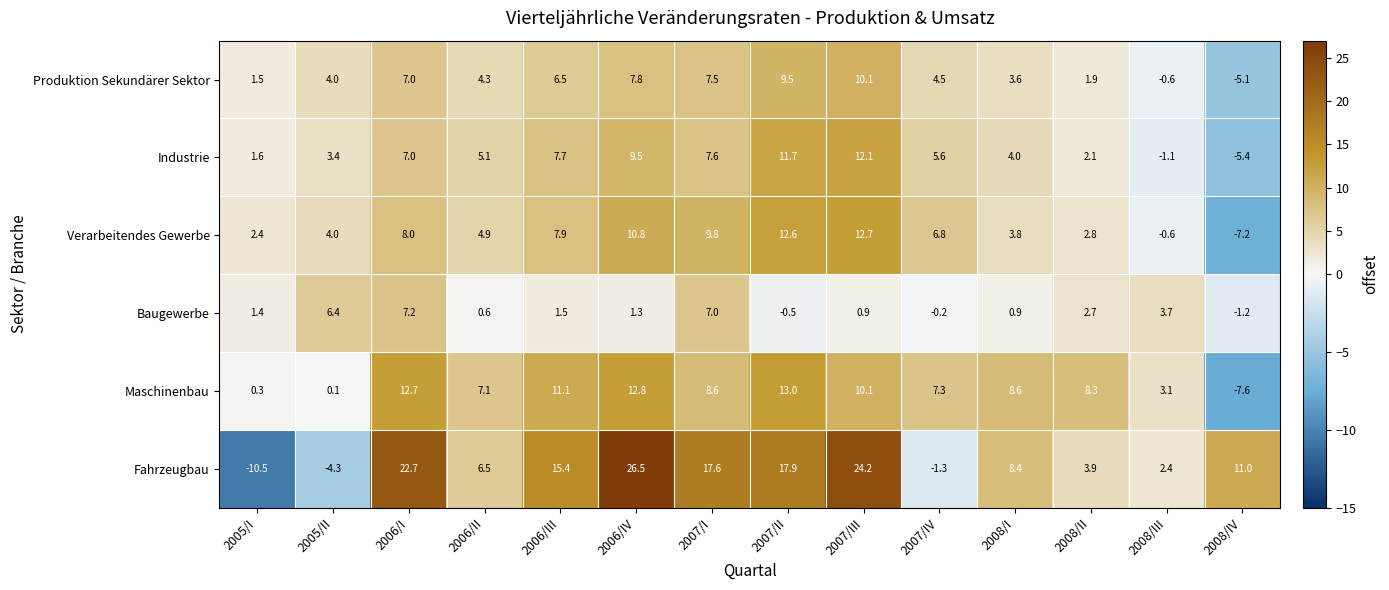

What is the average value of the Verarbeitendes Gewerbe series?

5.6